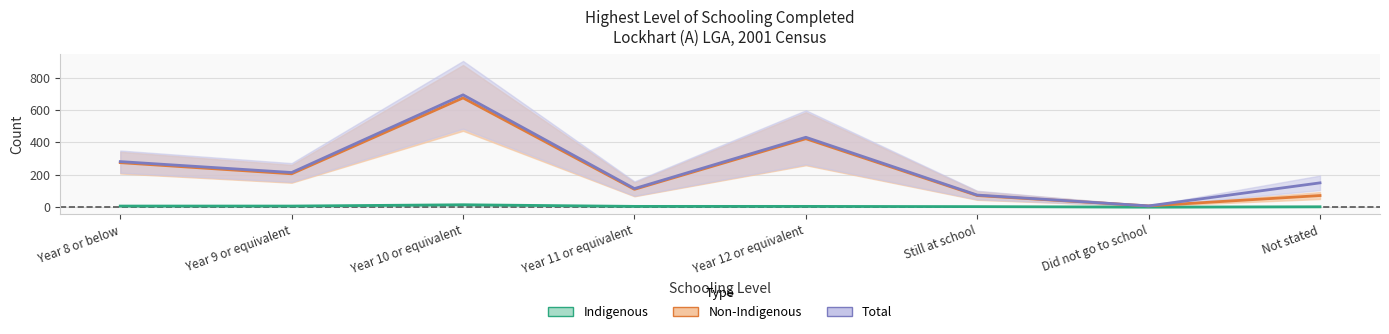

What is the total value across all series at Year 9 or equivalent?

426.5